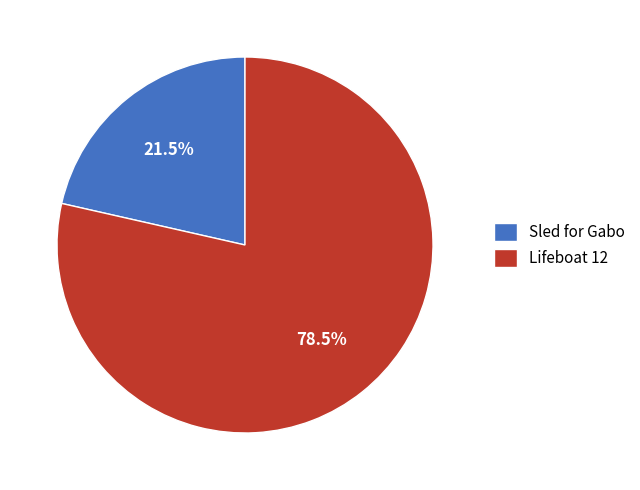

What is the ratio of the value at Lifeboat 12 to the value at Sled for Gabo?

3.7